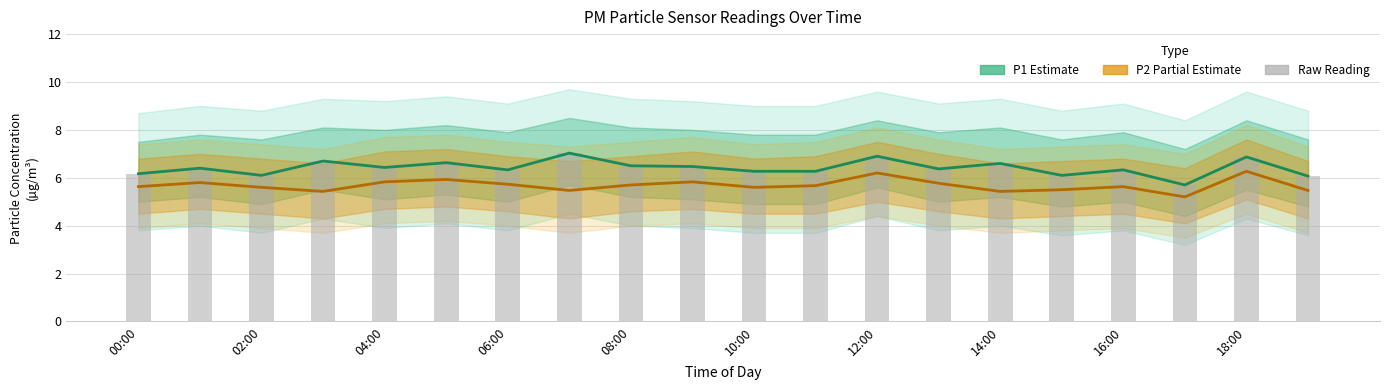

Which series has the largest total across all categories?

P1 (PM10)